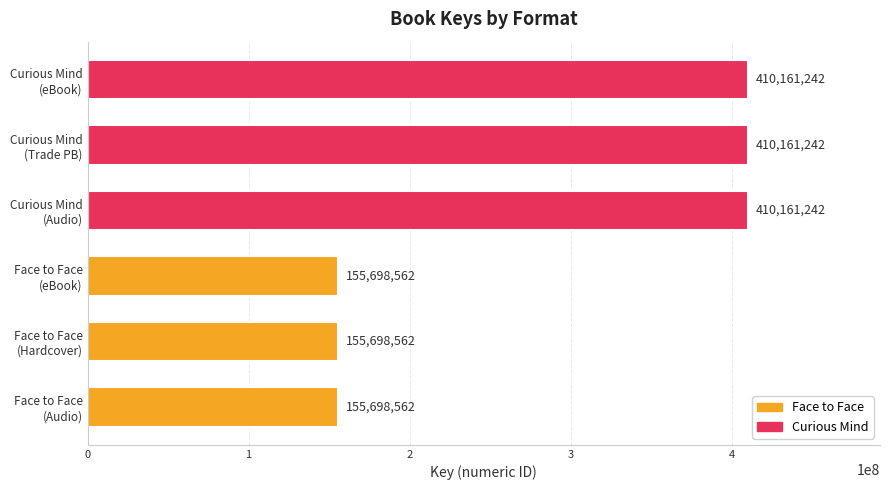

What is the average value?

282929902